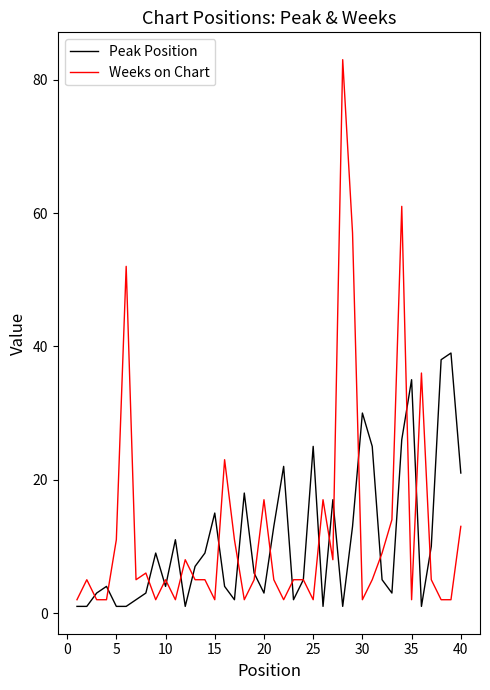

Does the chart have visible grid lines?

No